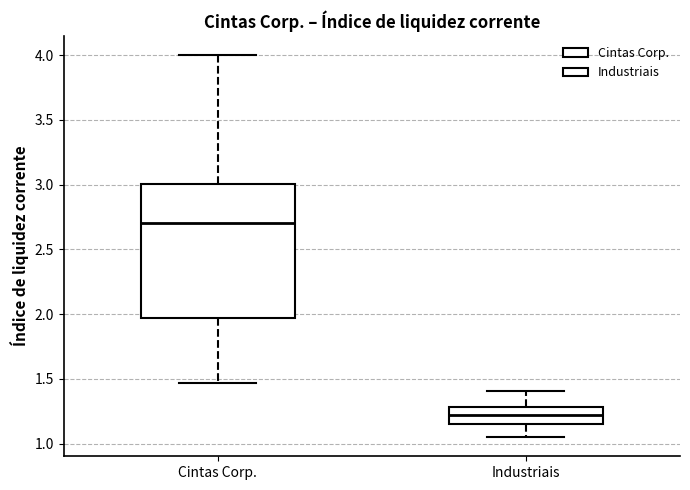

Which box has the lowest median line?

Industriais